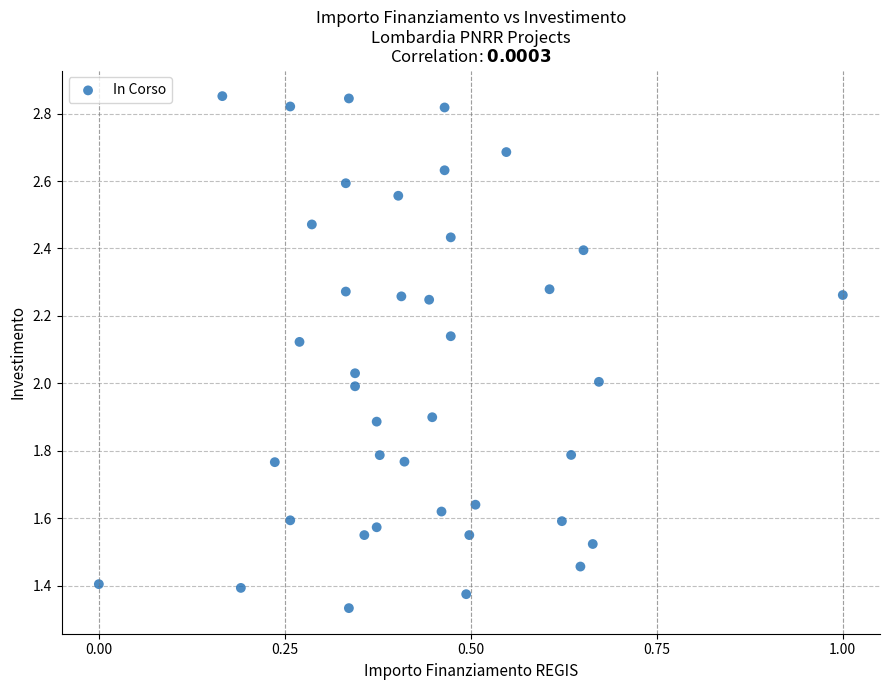

What is the range of X values (max minus min)?

1.0